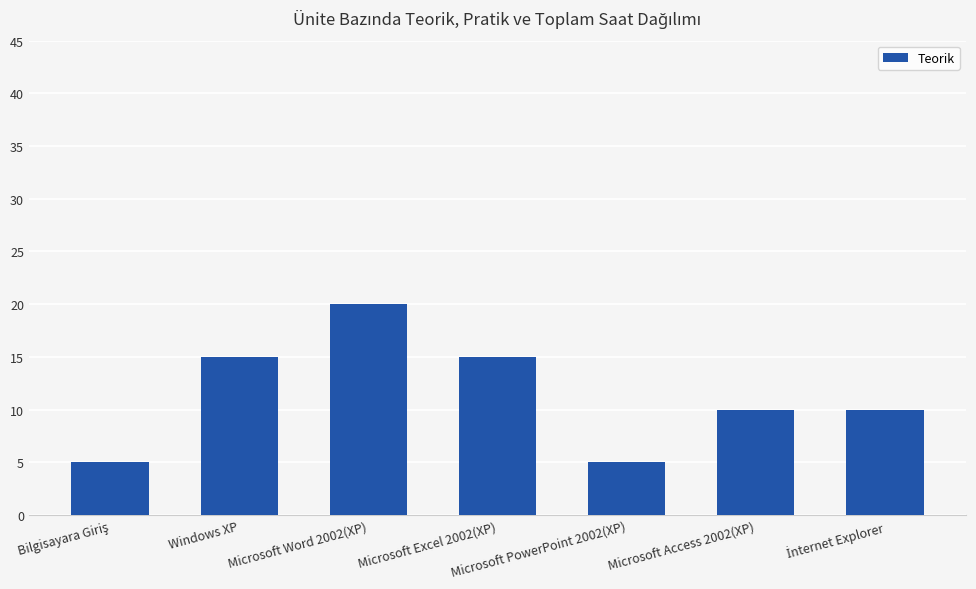

What is the difference between the maximum and minimum values?

15